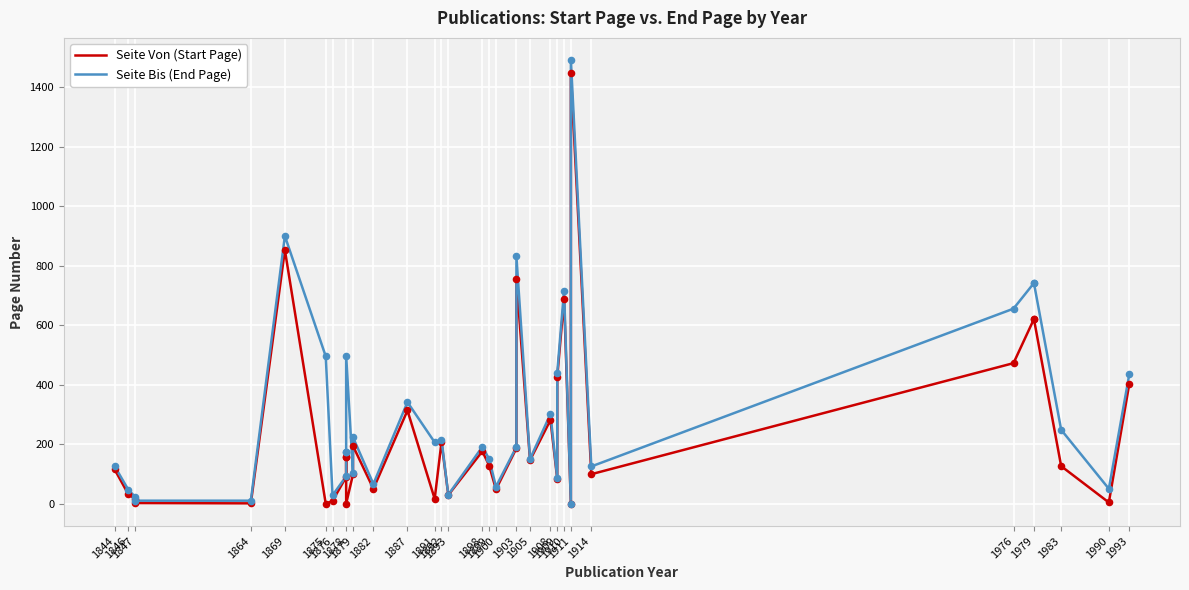

Which series reaches the minimum Y coordinate?

Seite Von (Start Page)